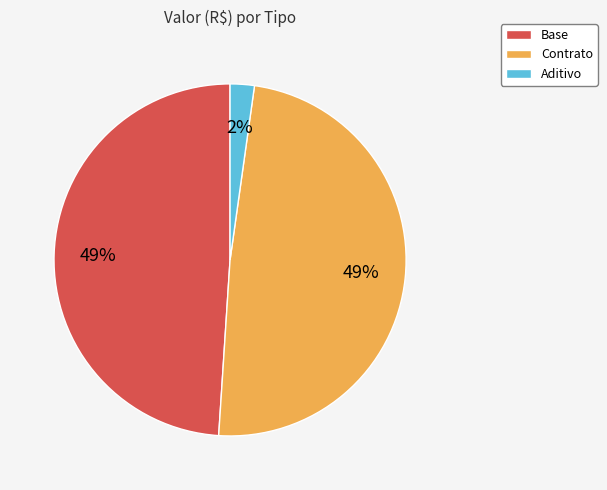

Do Base and Contrato together represent more than half of the pie?

Yes